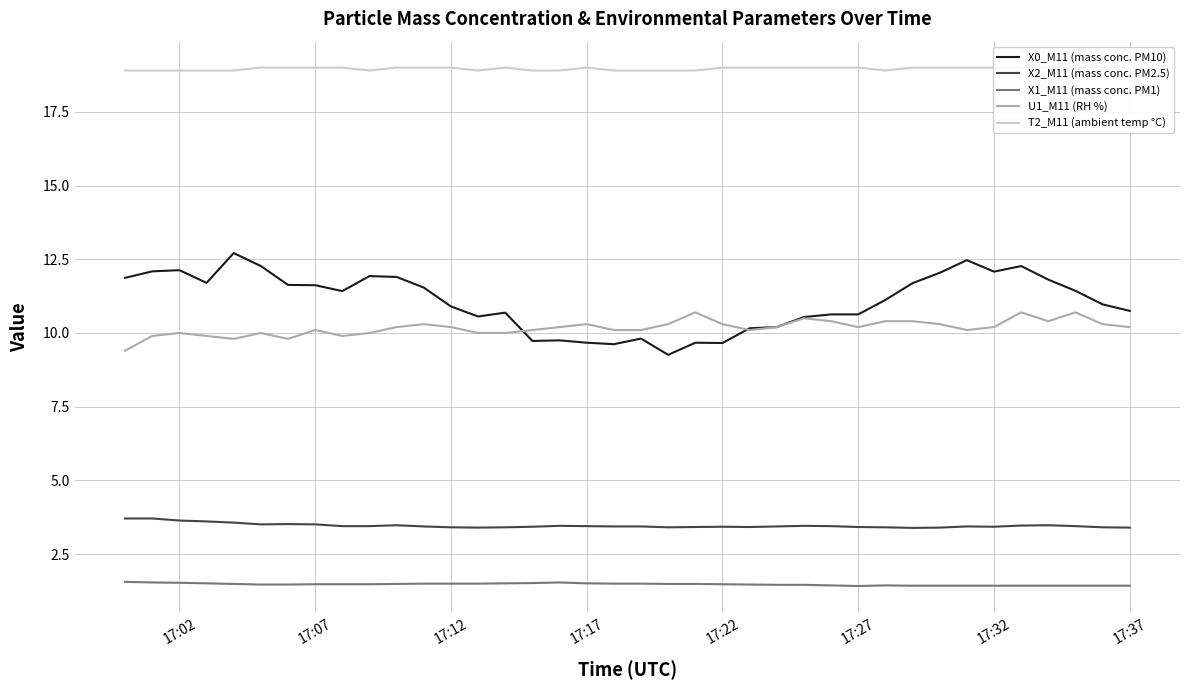

What is the average value of the T2_M11 (ambient temp °C) series?

19.0